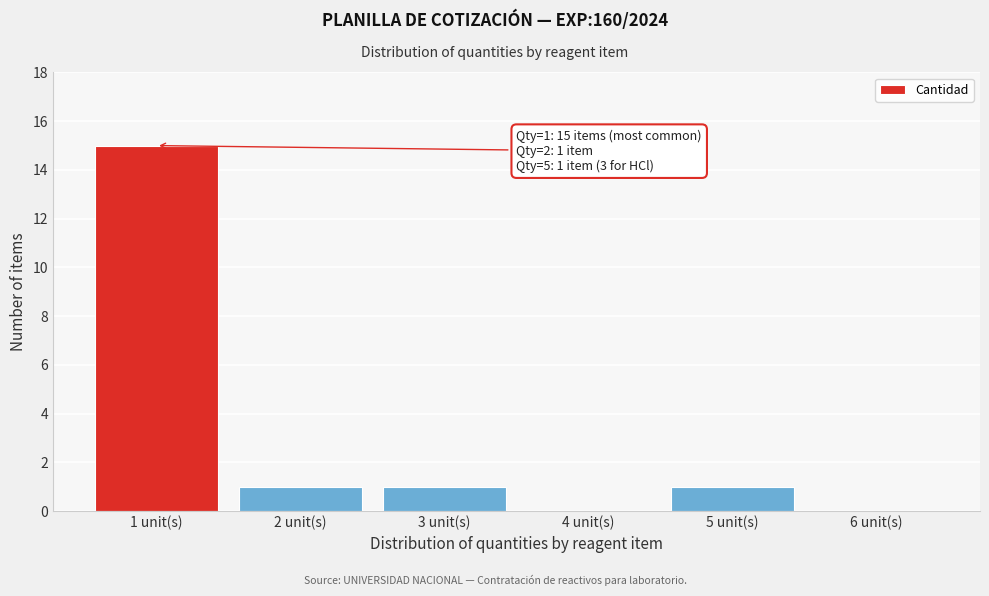

Reading left to right, transcribe all the data shown in this chart.

1 unit(s)=15	2 unit(s)=1	3 unit(s)=1	4 unit(s)=0	5 unit(s)=1	6 unit(s)=0